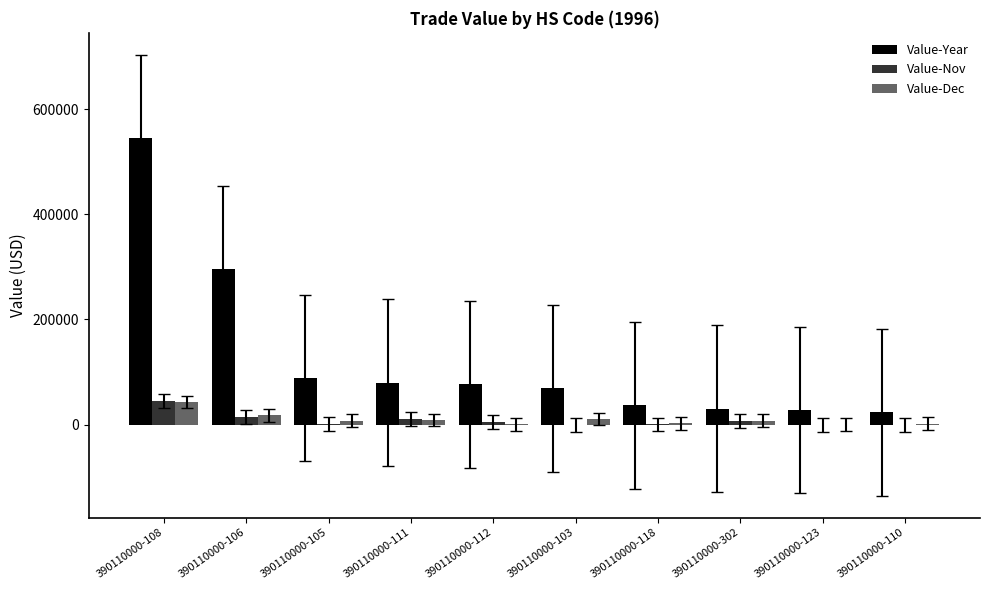

What is the total value across all series at 390110000-118?

39237